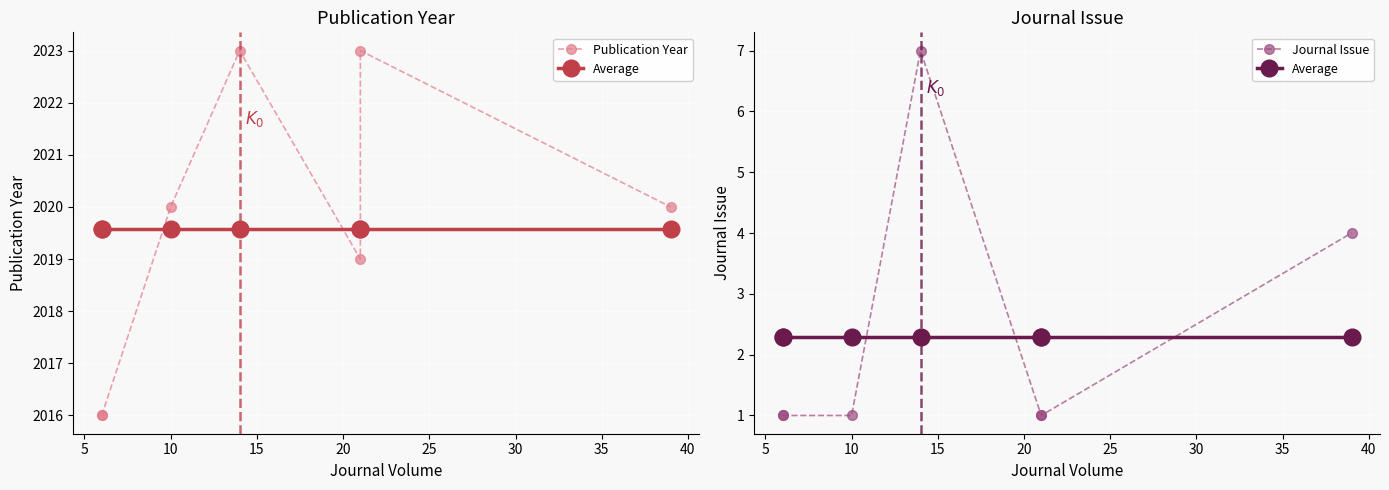

Count the number of data series in this chart.

3